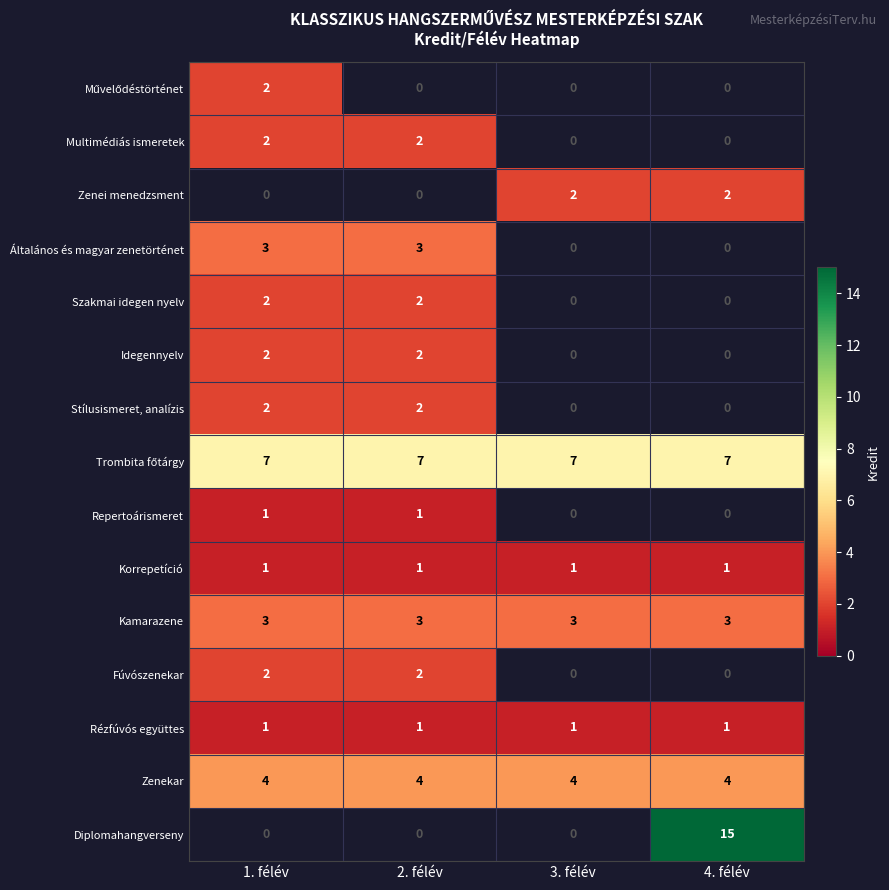

Between 4. félév and 2. félév, which is larger?

2. félév